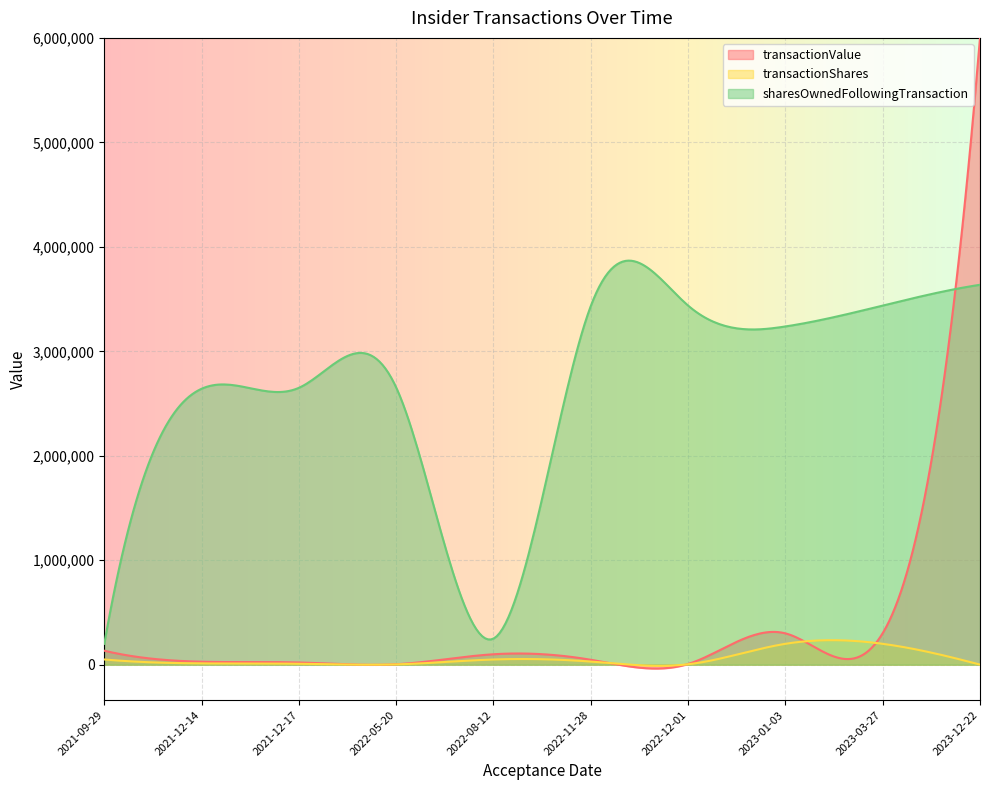

True or false: transactionValue and transactionShares cross at least once.

False